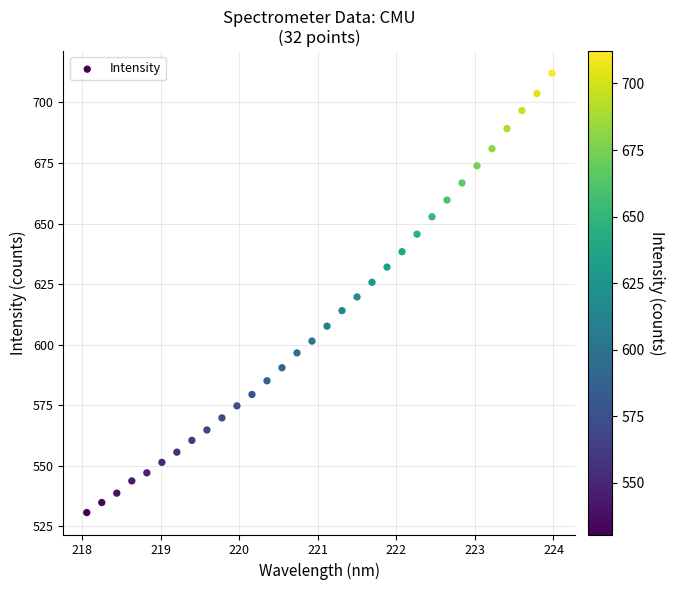

What is the range of Y values (max minus min)?

181.4